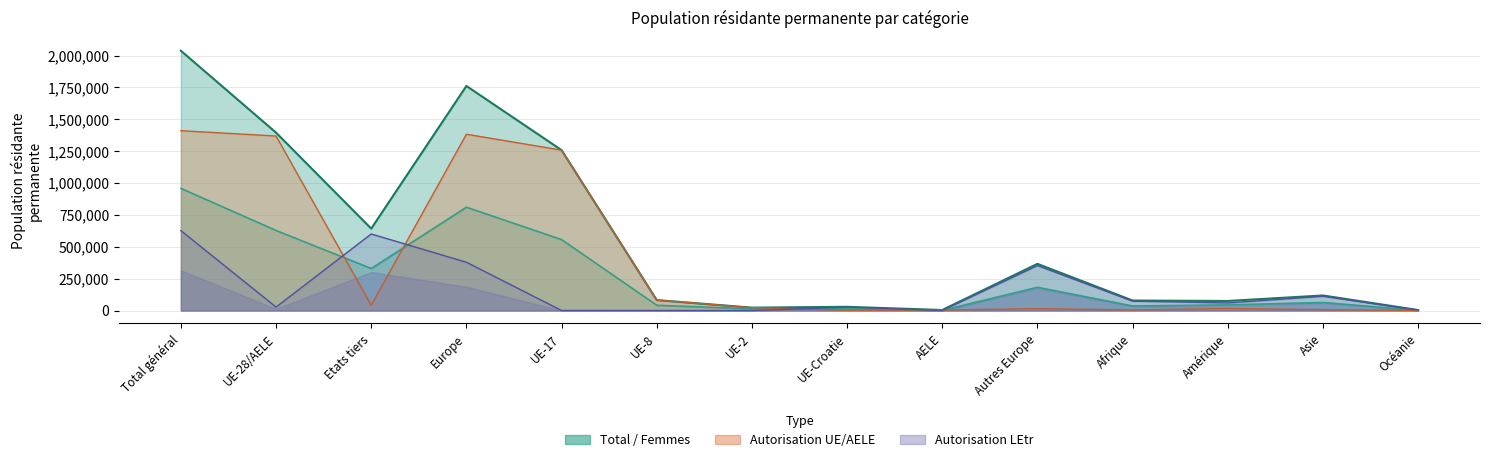

What is the maximum value shown in the chart?

2037955